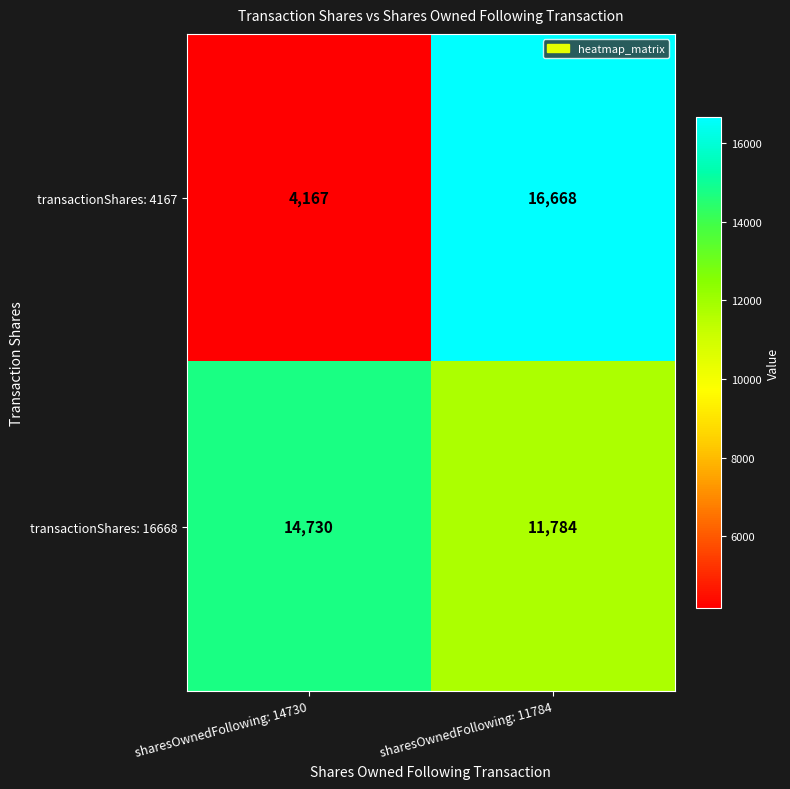

What is the smallest value displayed?

4167